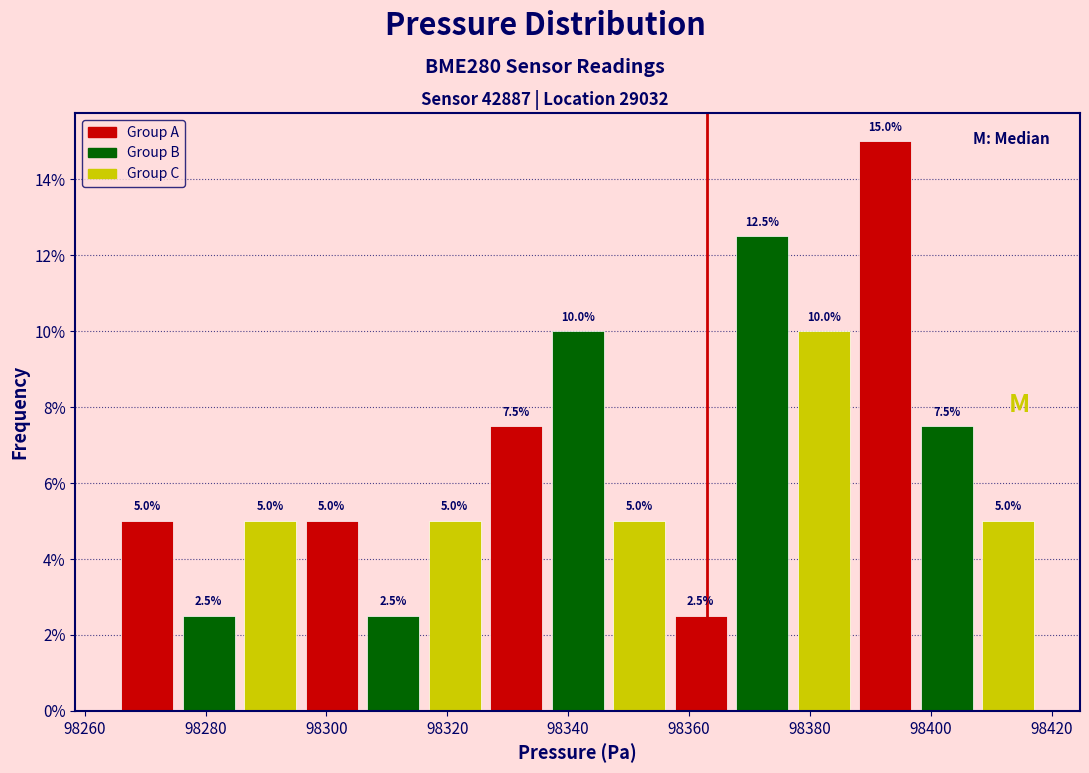

Over which range of the x-axis is the bar tallest?

98388 to 98398